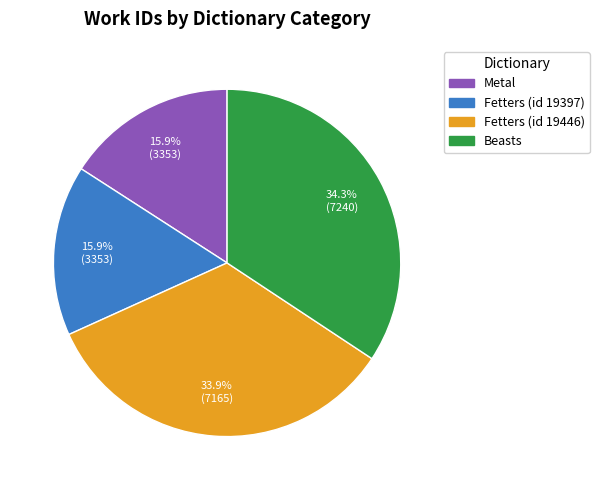

Is there a majority slice in this chart?

No